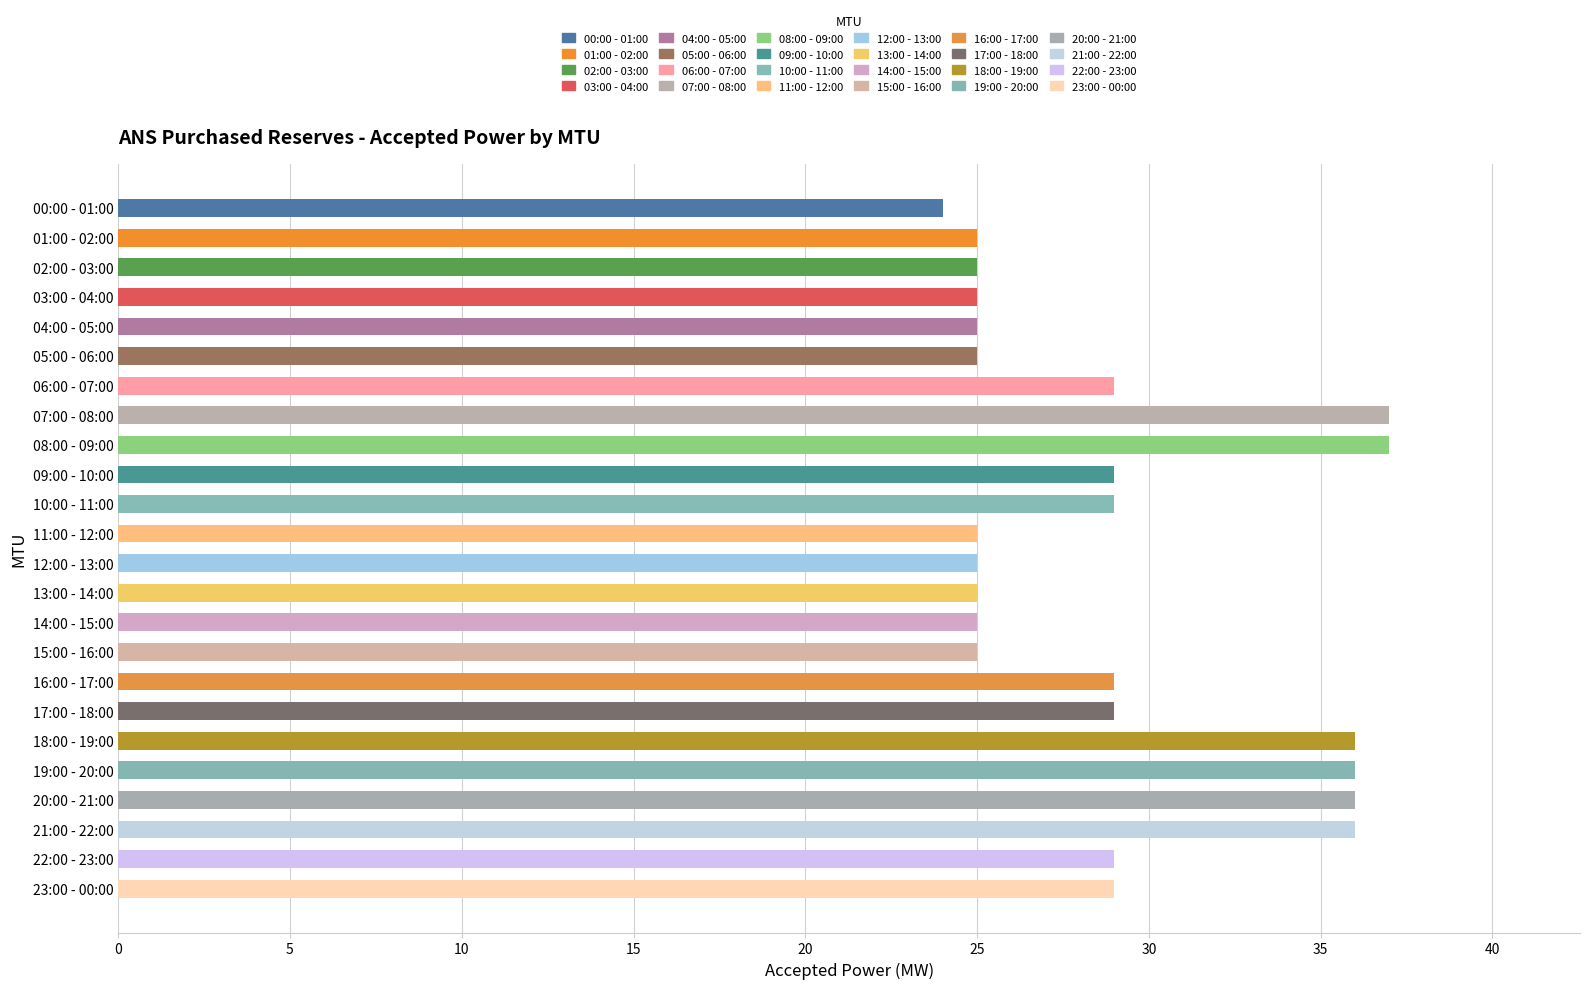

What value does the data have at 21:00 - 22:00?

36